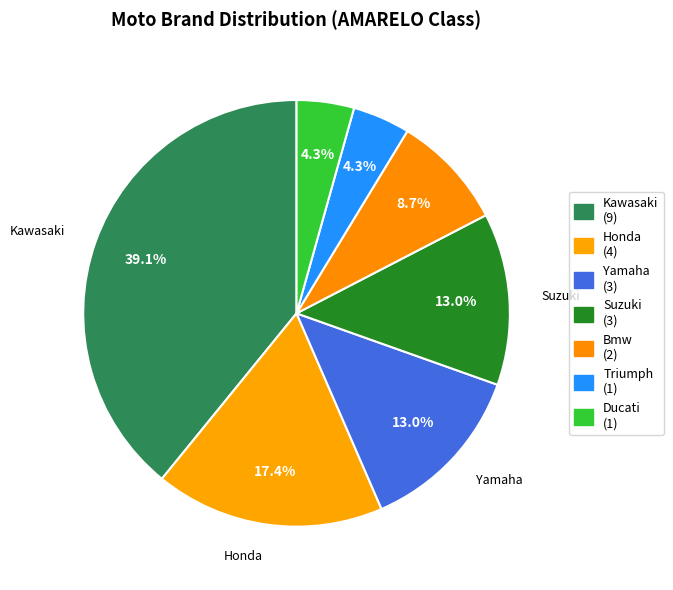

To the nearest percent, what portion does Honda represent?

17%